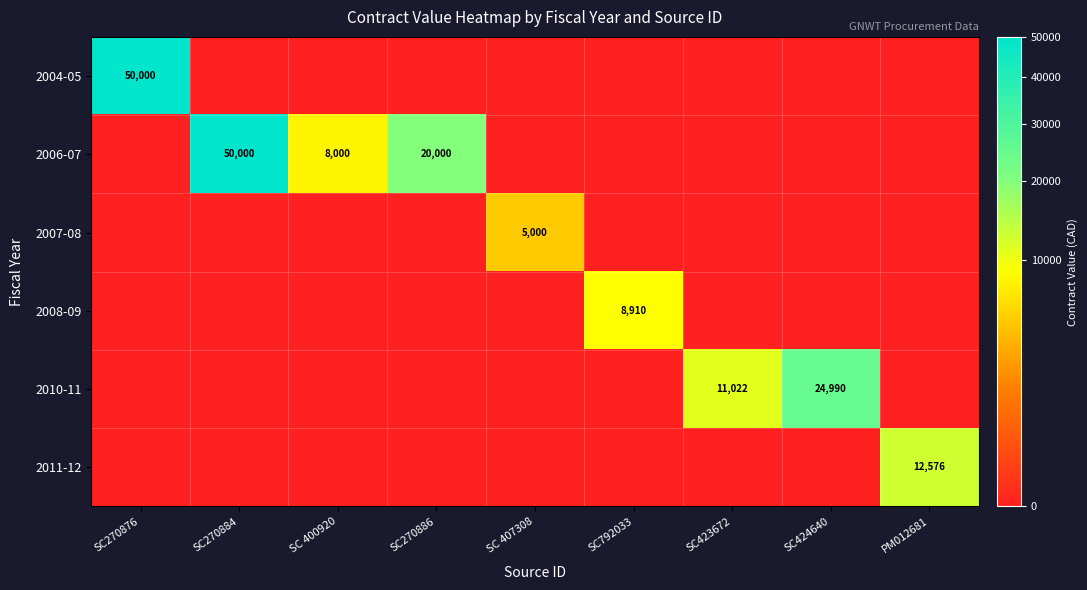

Which has a higher value, SC424640 or SC 407308?

SC424640